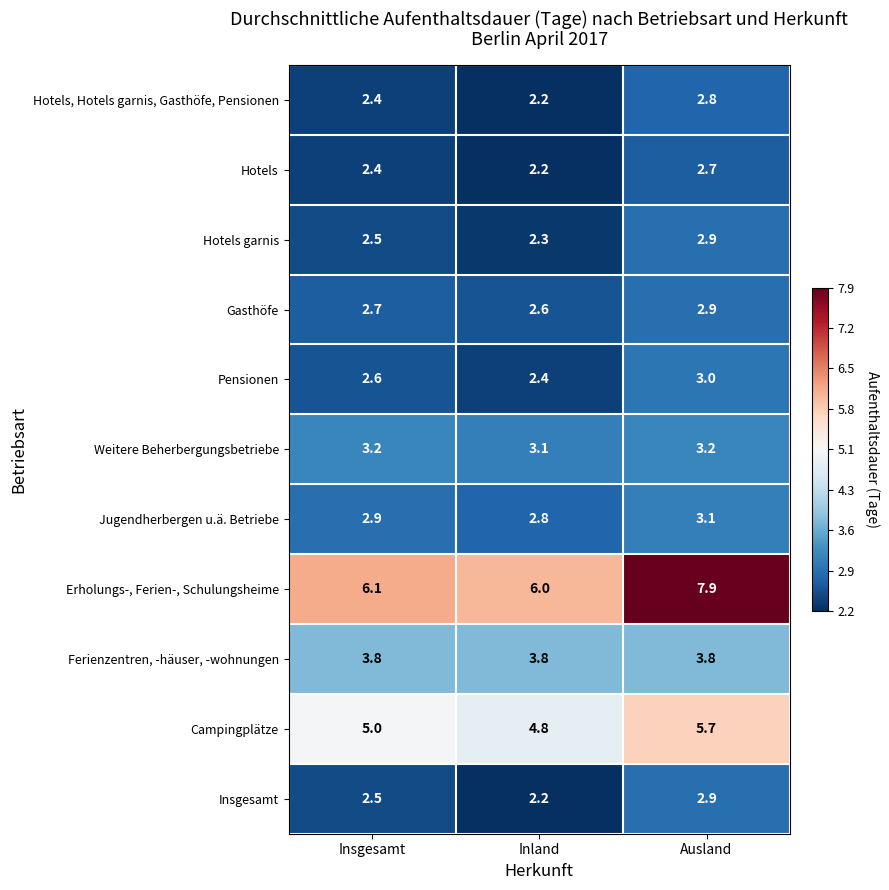

The value of Pensionen at Inland is 2.4. True or false?

True